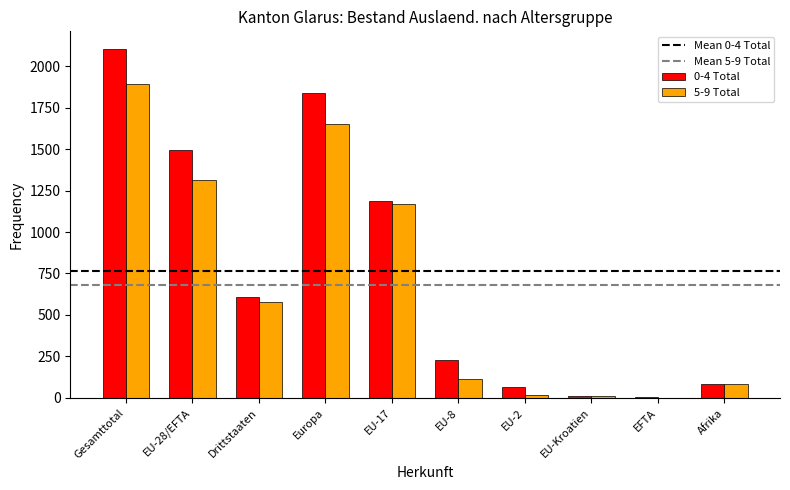

What is the maximum value shown in the chart?

2104